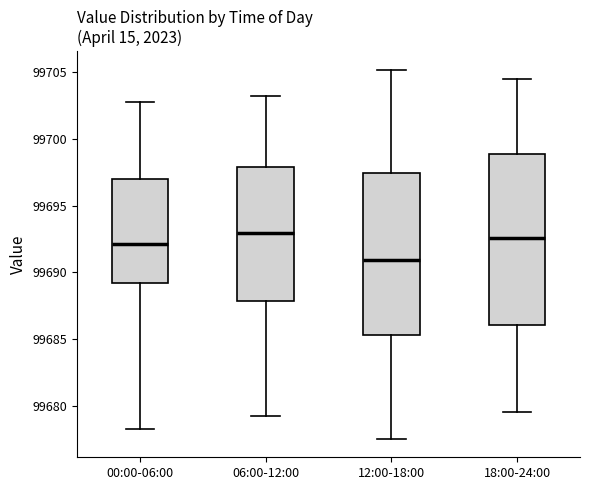

Which box is the tallest, from its lower edge to its upper edge?

18:00-24:00